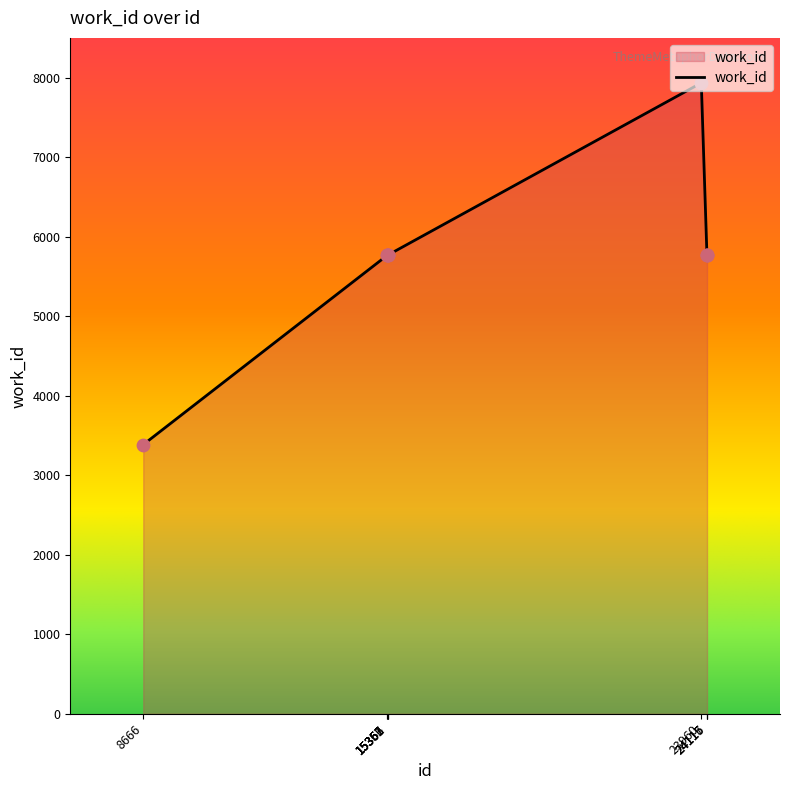

What is the smallest value displayed?

3385